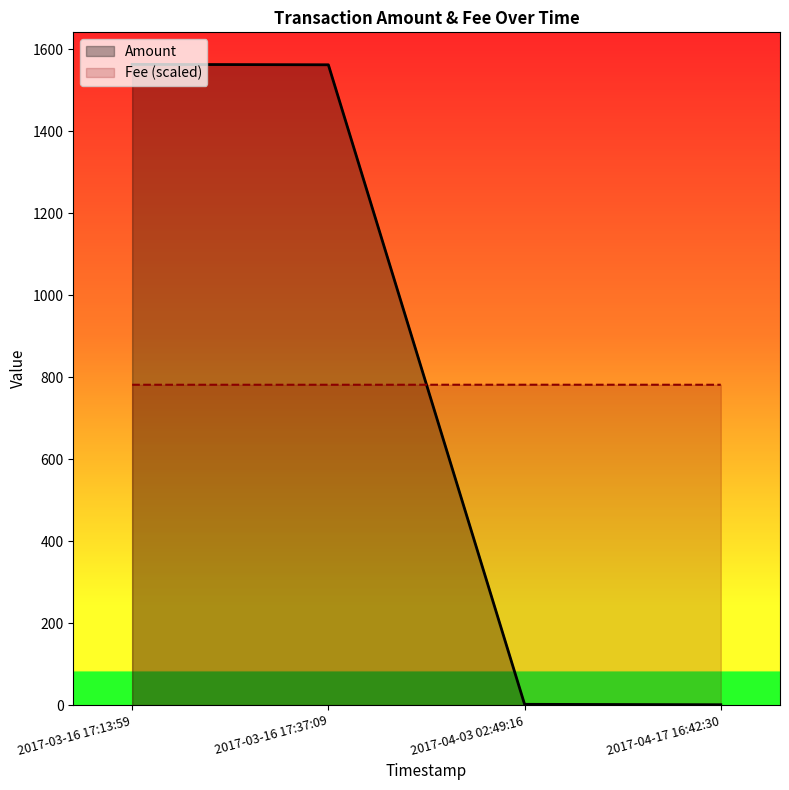

The Amount series shows 1562.6 at 2017-03-16 17:13:59. True or false?

True